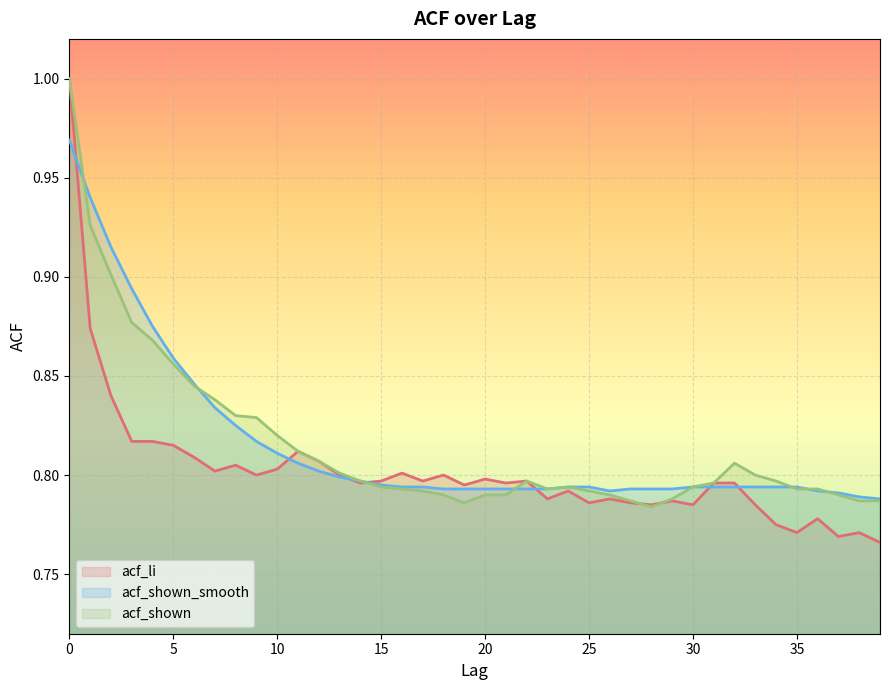

Is it true that acf_li equals 0.4 at 15?

False